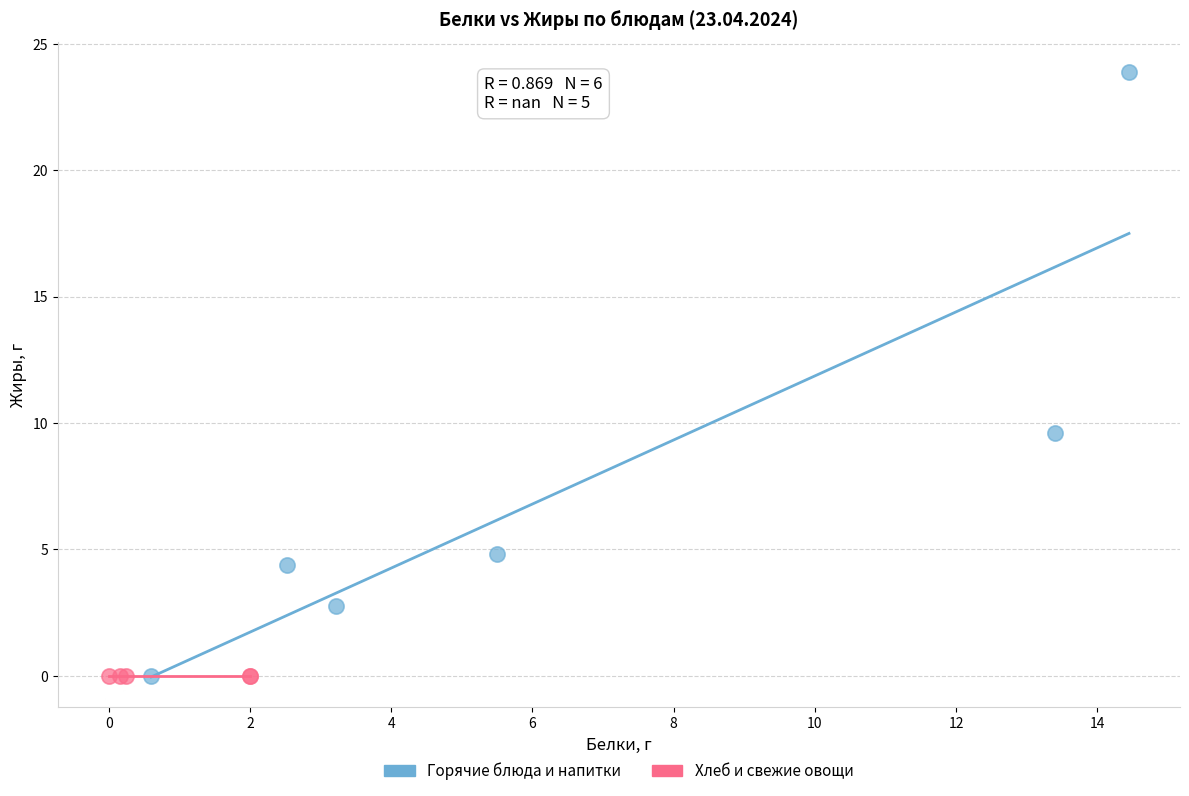

What are all the series names shown in the legend?

Горячие блюда и напитки, Хлеб и свежие овощи